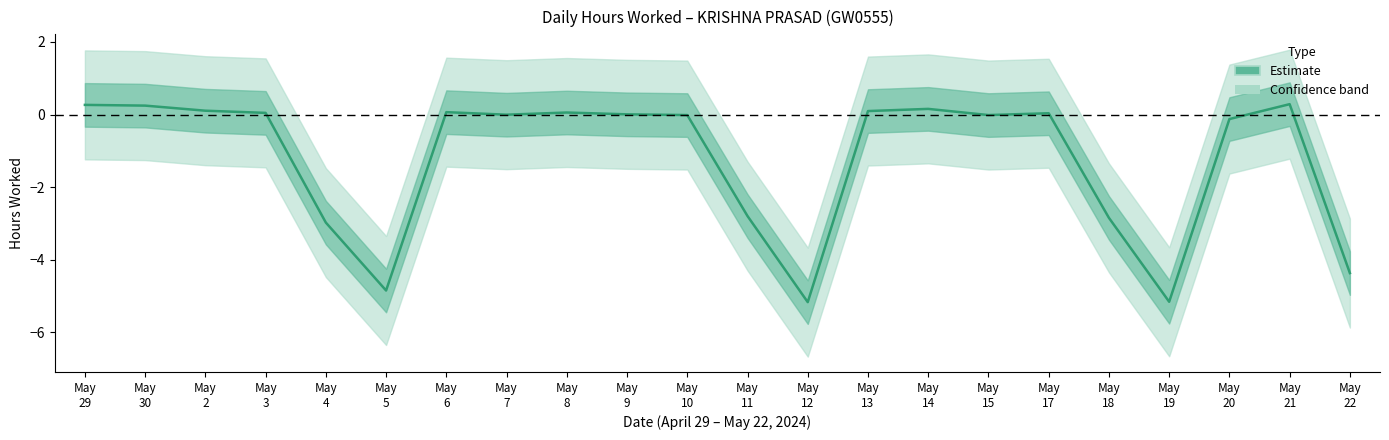

What is the difference between the maximum and minimum values?

5.5